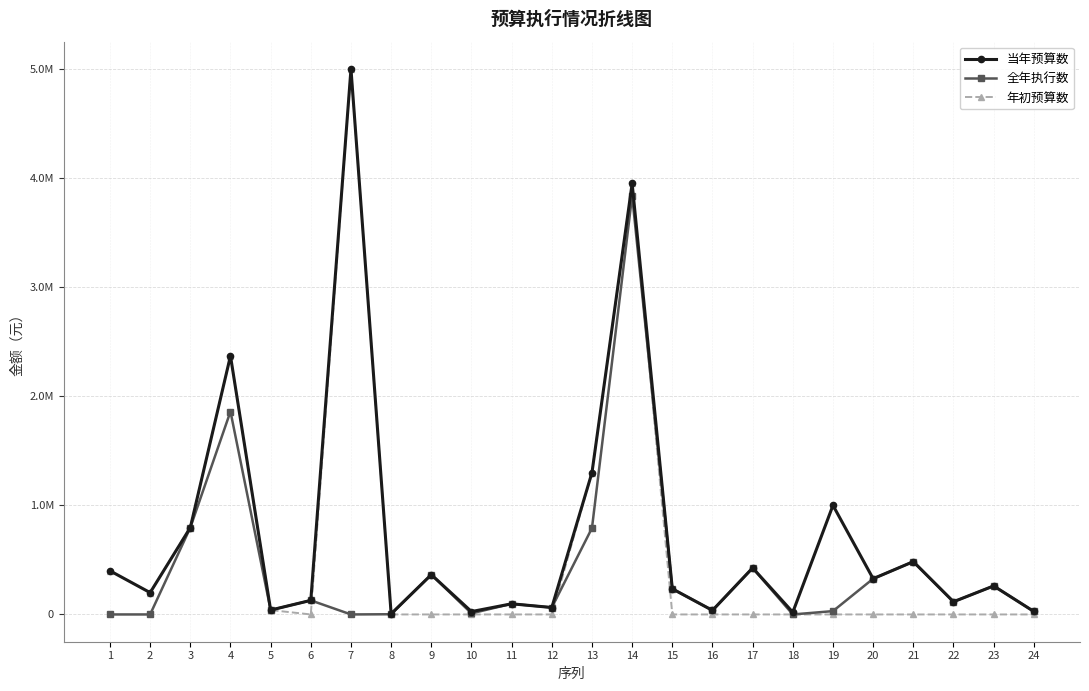

What is the maximum value shown in the chart?

5000000.0